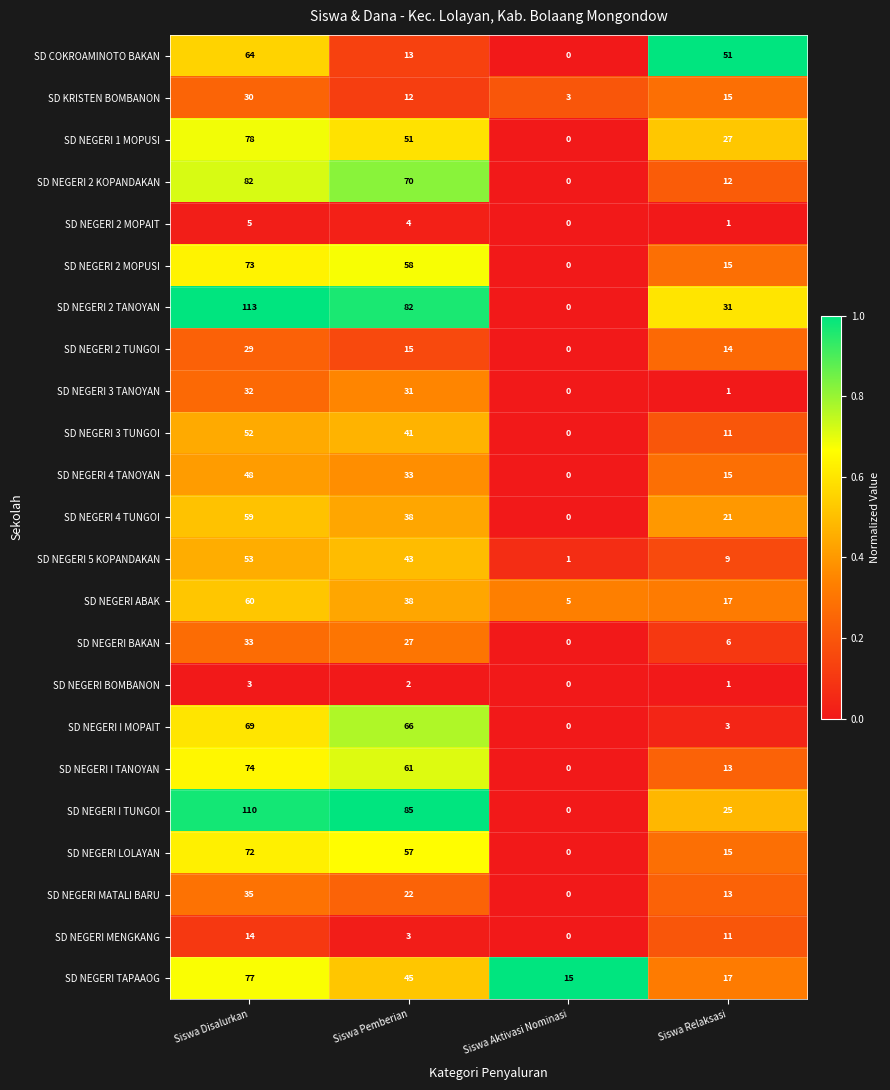

What is the difference between the highest and lowest values at Siswa Aktivasi Nominasi?

15